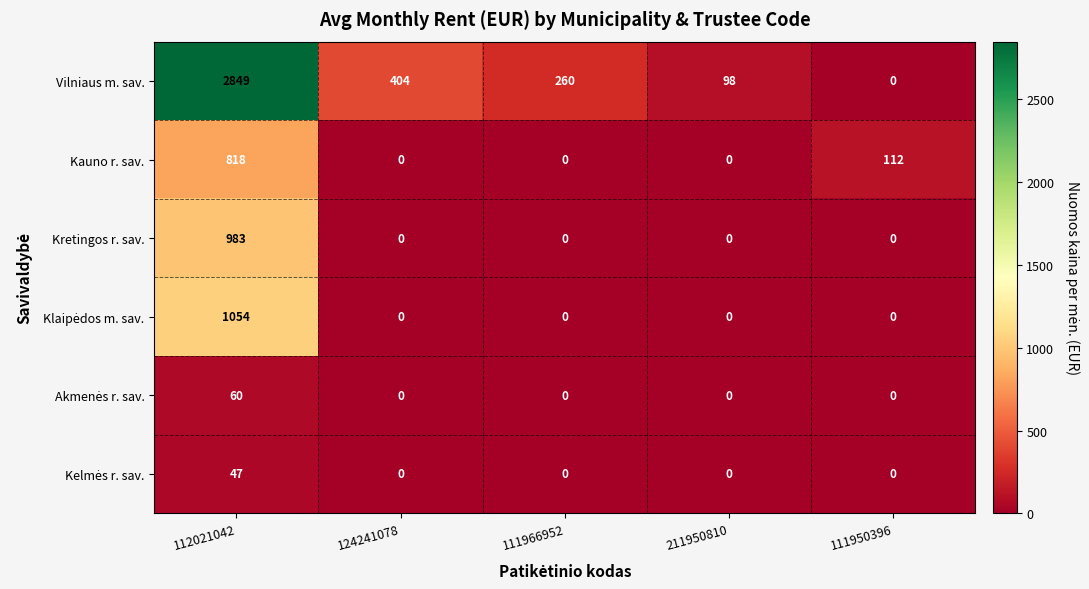

What is the difference between the Kauno r. sav. values at 211950810 and 112021042?

818